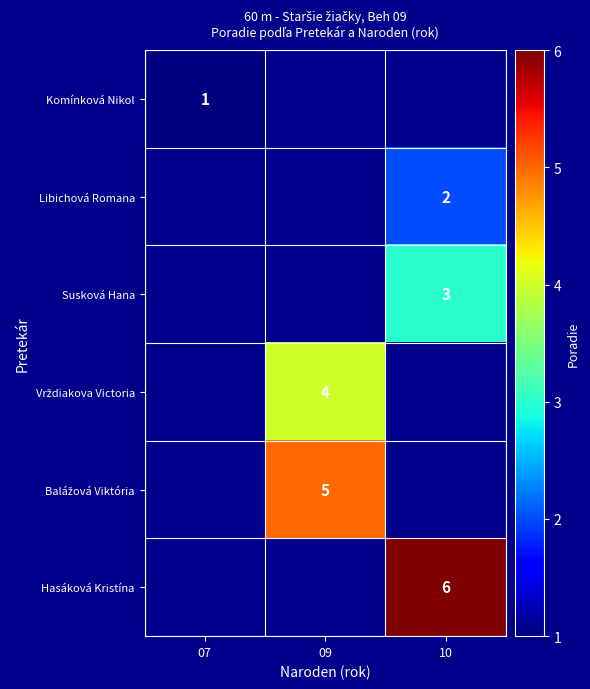

True or false: Hasáková Kristína has a value of 6 at 10.

True